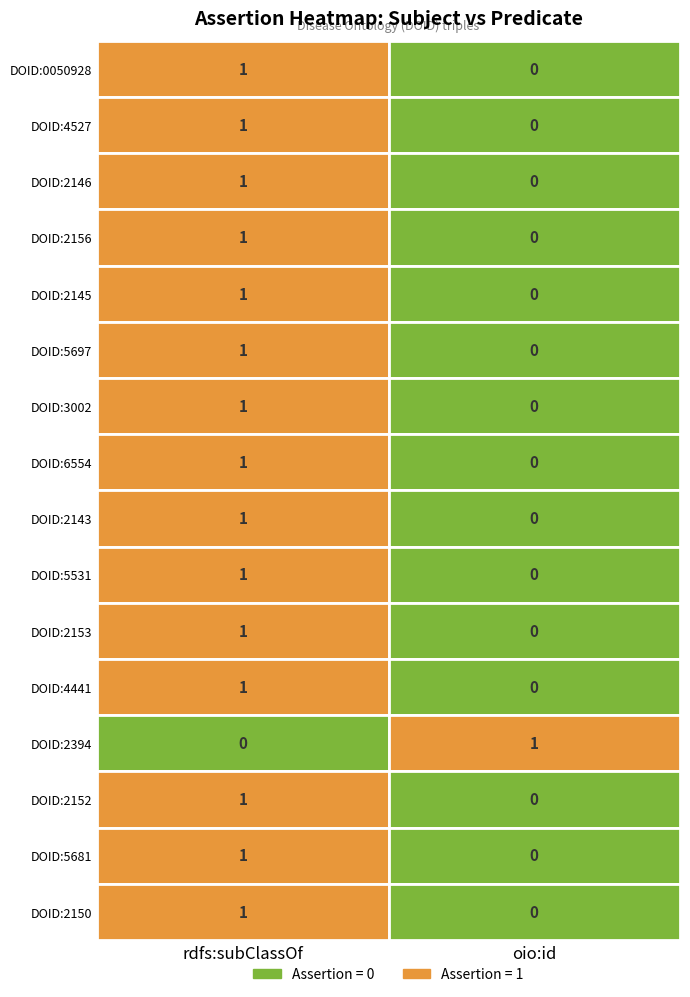

At which label is DOID:2146 closest to 0?

oio:id